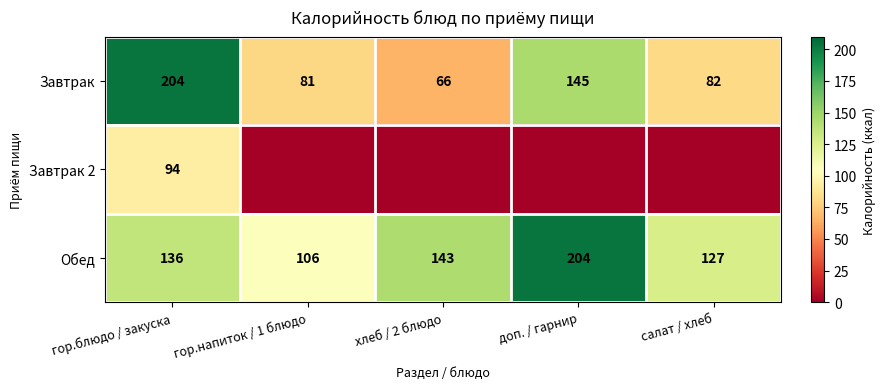

Where is Обед nearest to the value 155?

хлеб / 2 блюдо